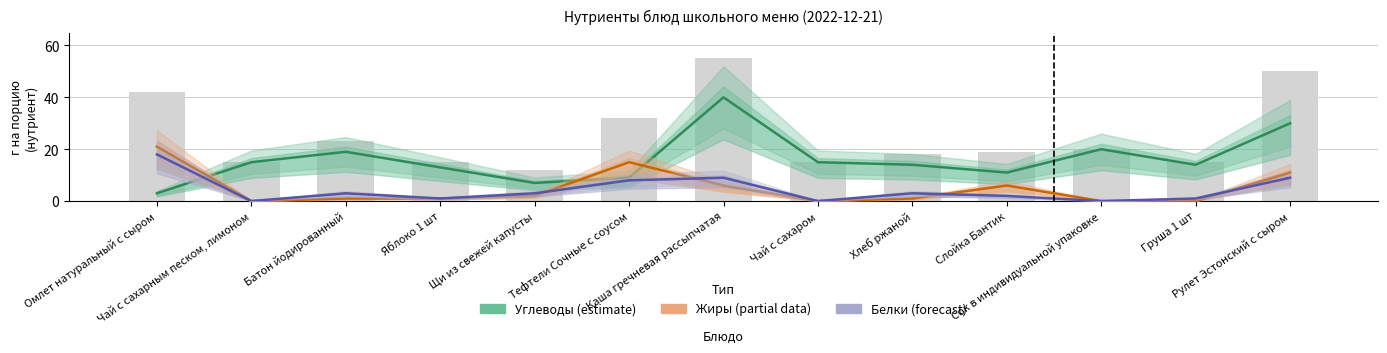

What is the minimum value for Углеводы?

3